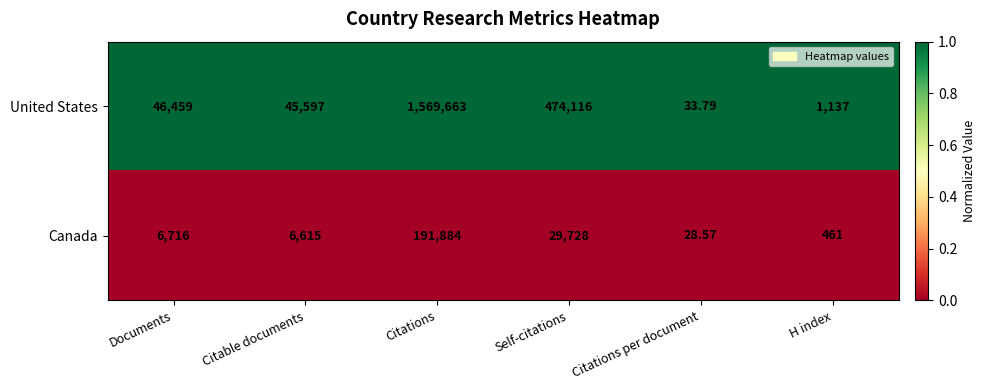

List the series in order of their peak value, highest first.

United States, Canada